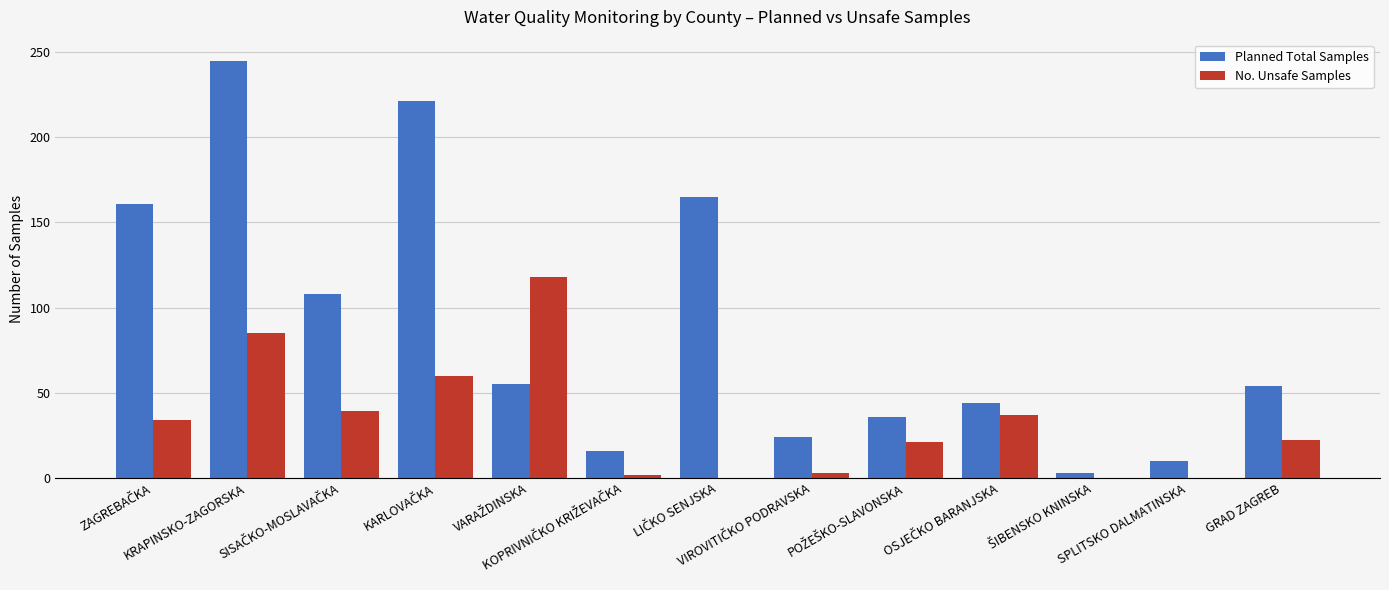

What is the sum of all No. Unsafe Samples values?

421